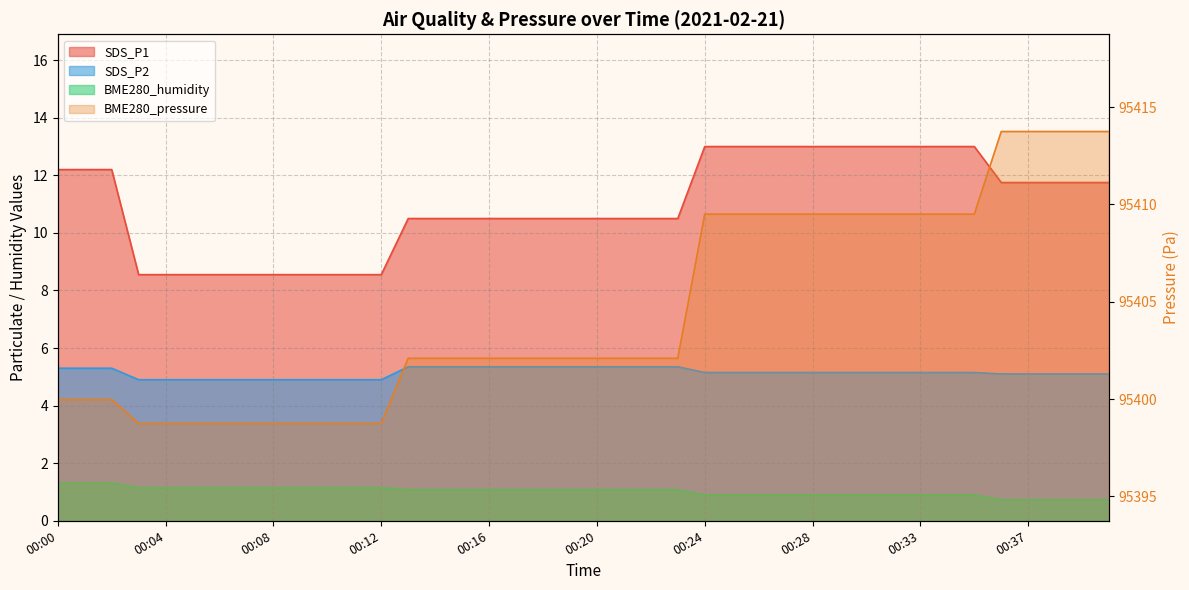

At 00:32, list the series in order from largest to smallest.

BME280_pressure, SDS_P1, SDS_P2, BME280_humidity